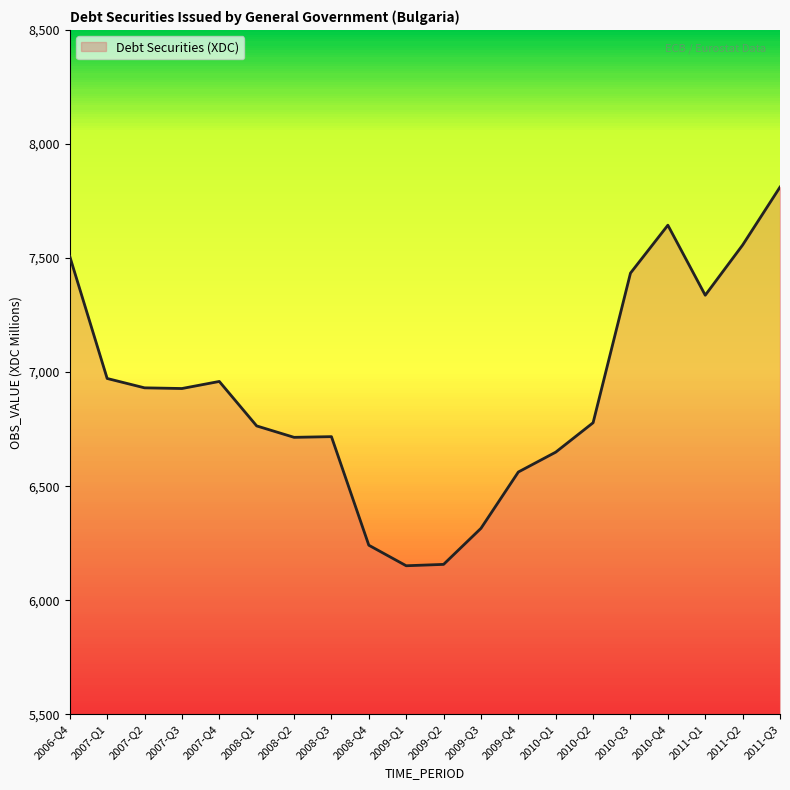

What is the minimum value shown in the chart?

6151